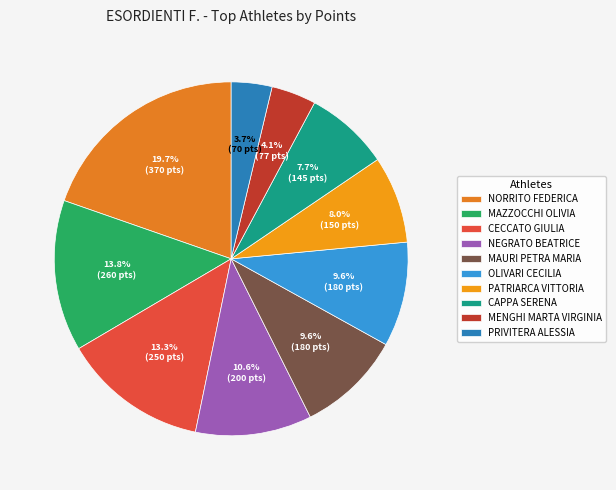

Rank the categories by value from highest to lowest.

NORRITO FEDERICA, MAZZOCCHI OLIVIA, CECCATO GIULIA, NEGRATO BEATRICE, MAURI PETRA MARIA, OLIVARI CECILIA, PATRIARCA VITTORIA, CAPPA SERENA, MENGHI MARTA VIRGINIA, PRIVITERA ALESSIA